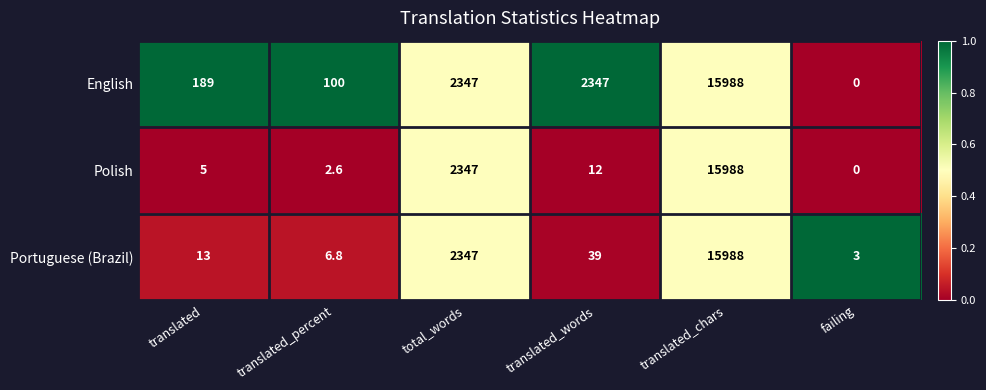

Read the Polish value at translated.

5.0